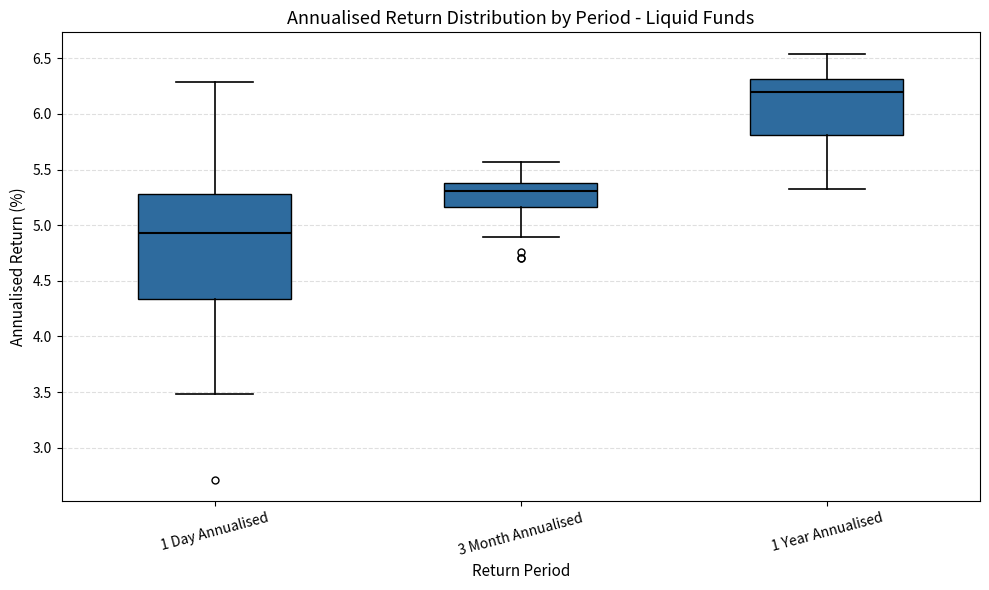

Which box's median line is the lowest?

1 Day Annualised